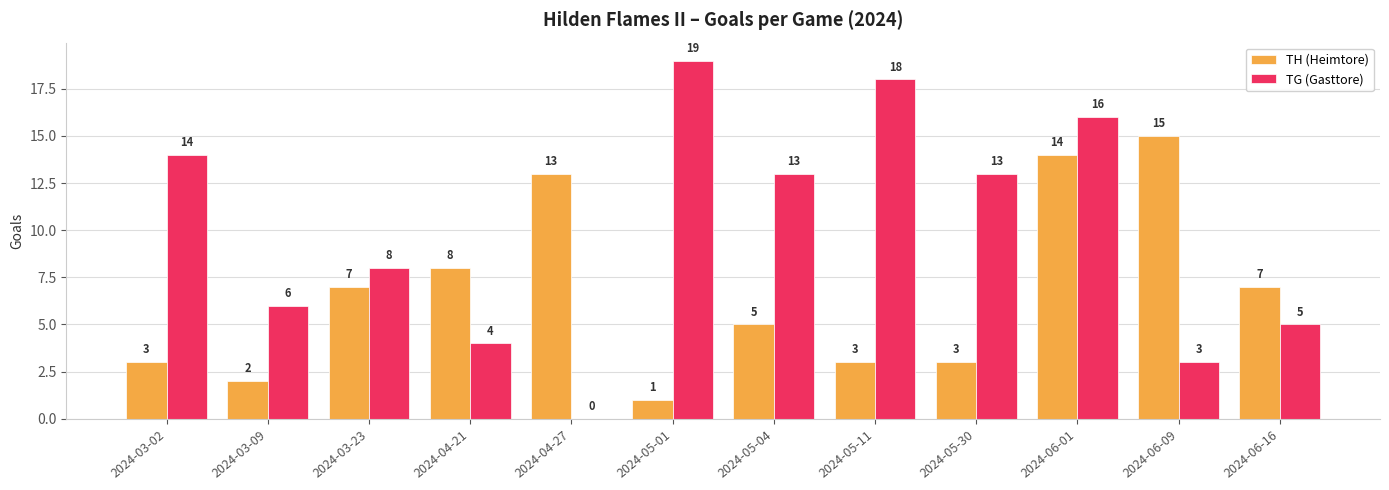

Is the value of TH (Heimtore) at 2024-06-09 greater than the value of TG (Gasttore) at 2024-06-09?

Yes